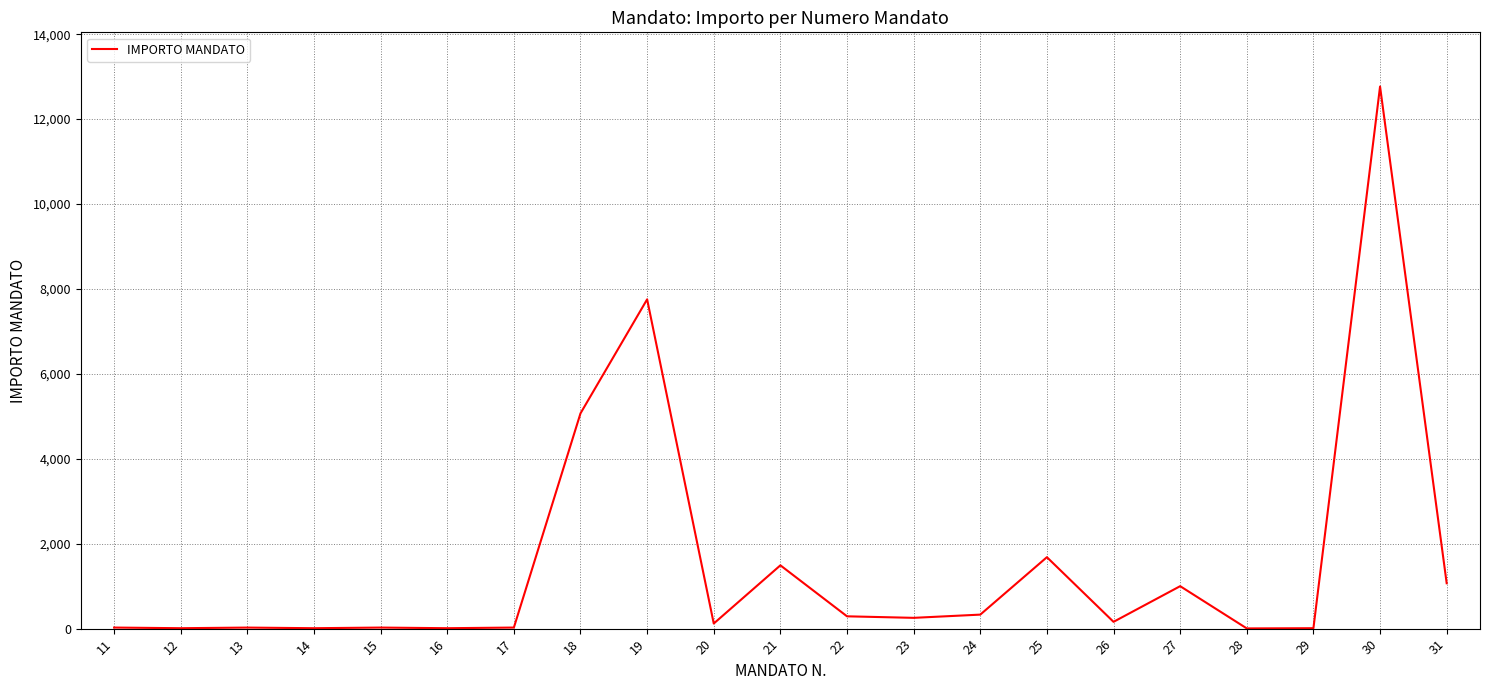

What is the maximum value shown in the chart?

12766.4